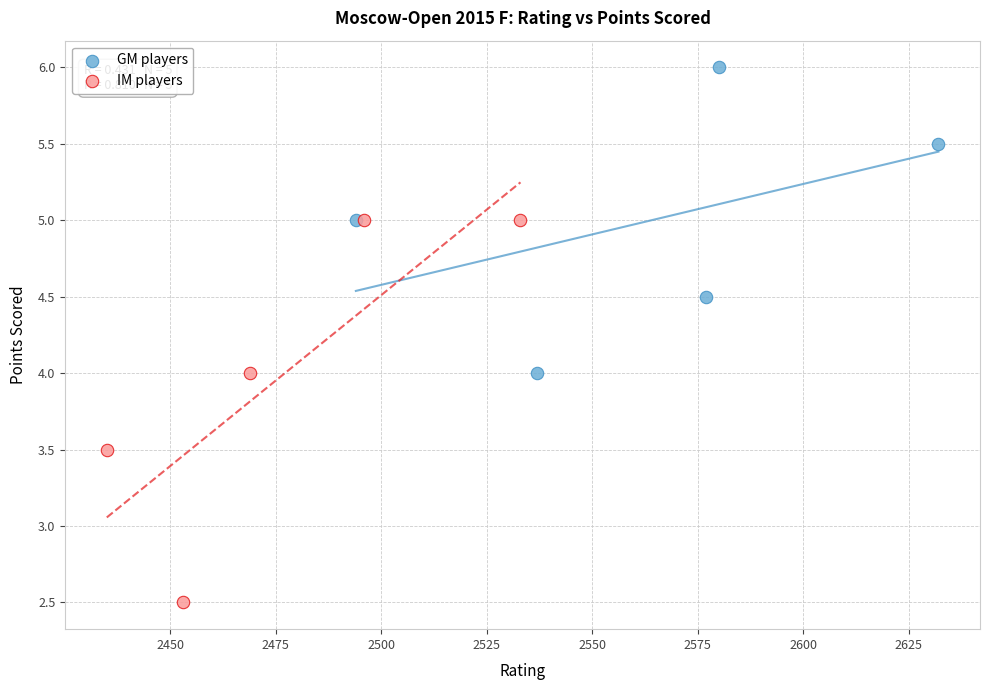

Which series contains the highest Y value?

GM players